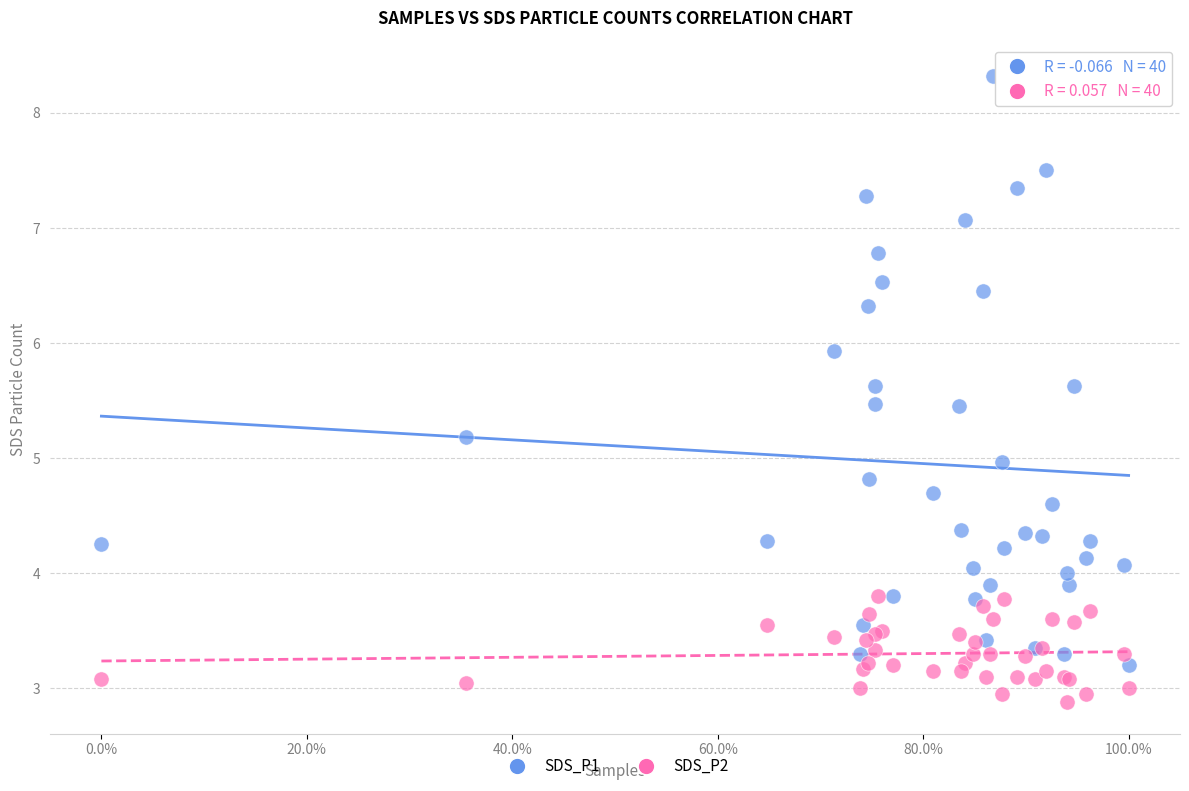

Which series contains the highest Y value?

SDS_P1